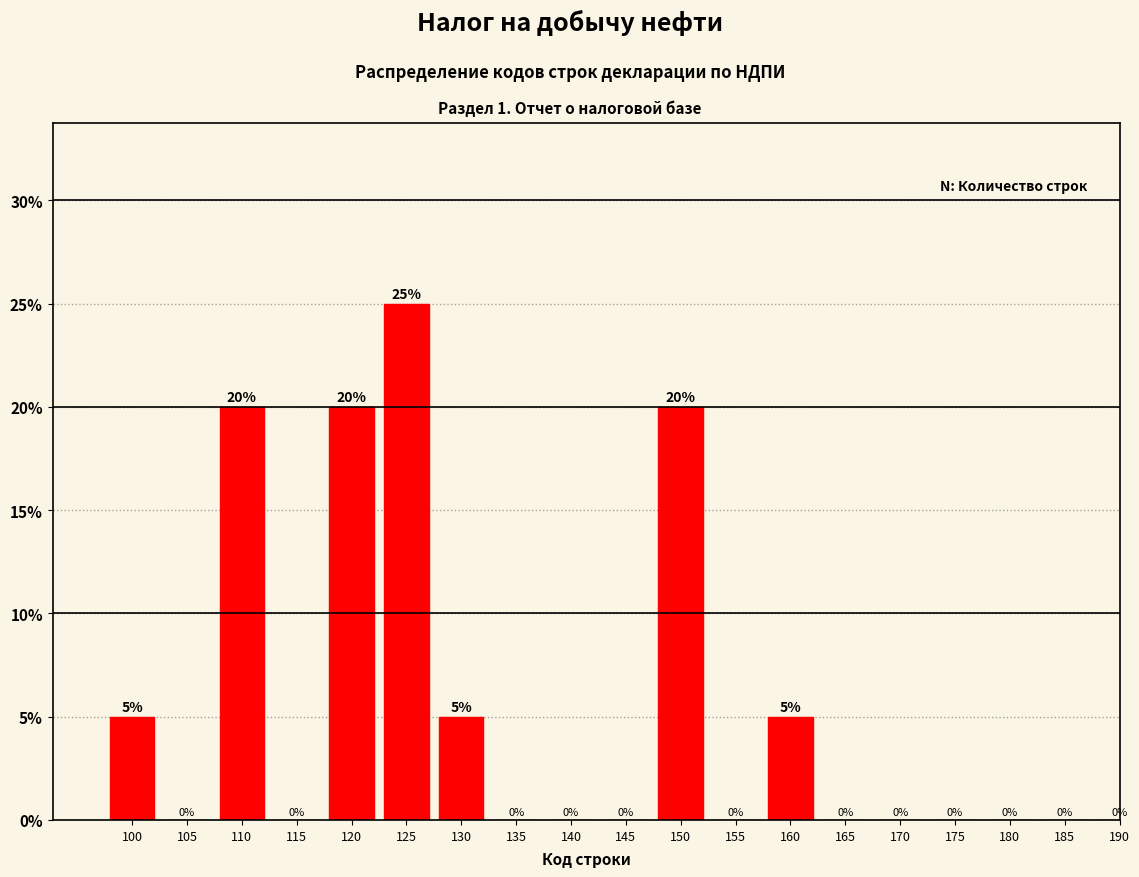

Reading left to right, extract all data points from this chart.

100=5	105=0	110=20	115=0	120=20	125=25	130=5	135=0	140=0	145=0	150=20	155=0	160=5	165=0	170=0	175=0	180=0	185=0	190=0